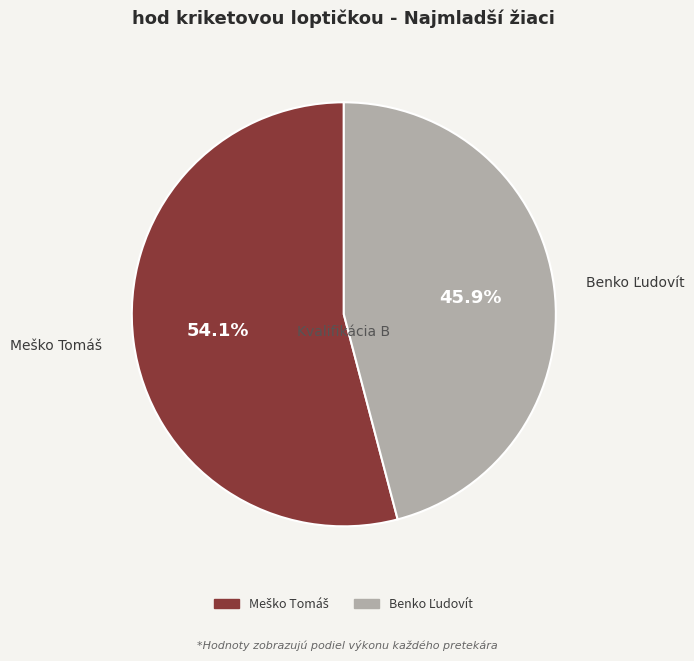

Is there a majority slice in this chart?

Yes